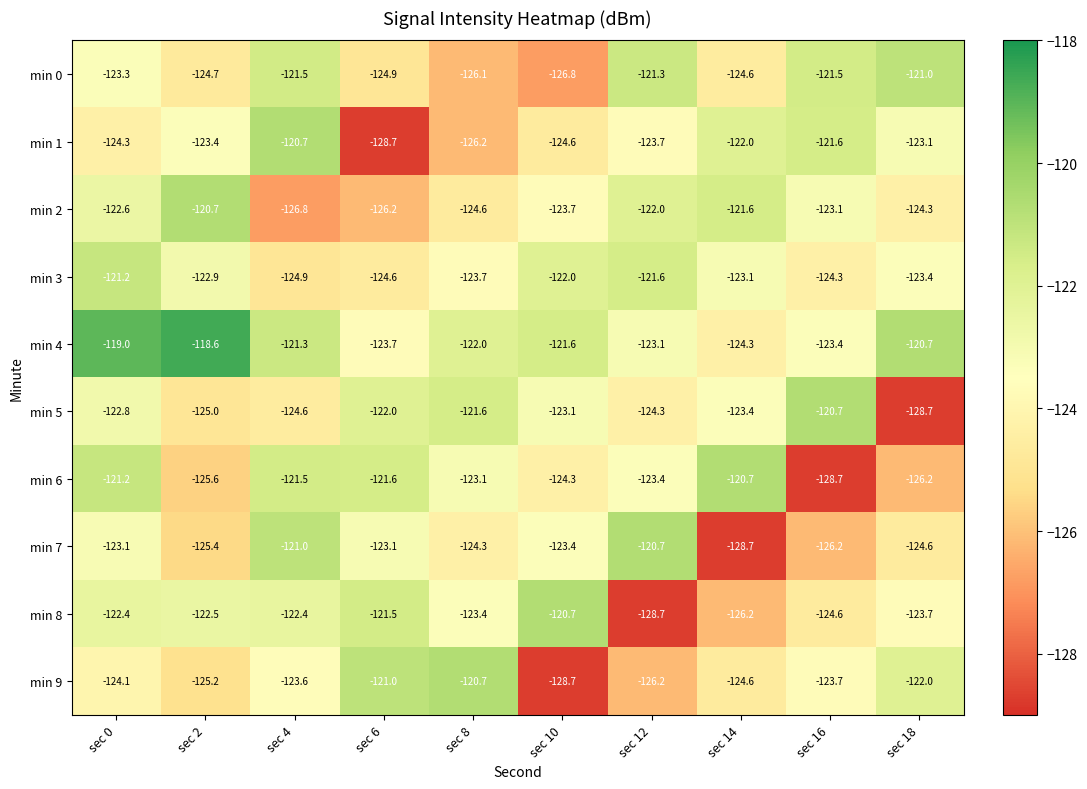

Which category has the lowest value in the min 7 series?

sec 14